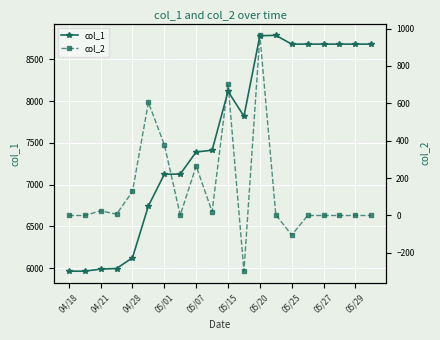

True or false: col_1 has more than 1 points higher than both neighbors.

True